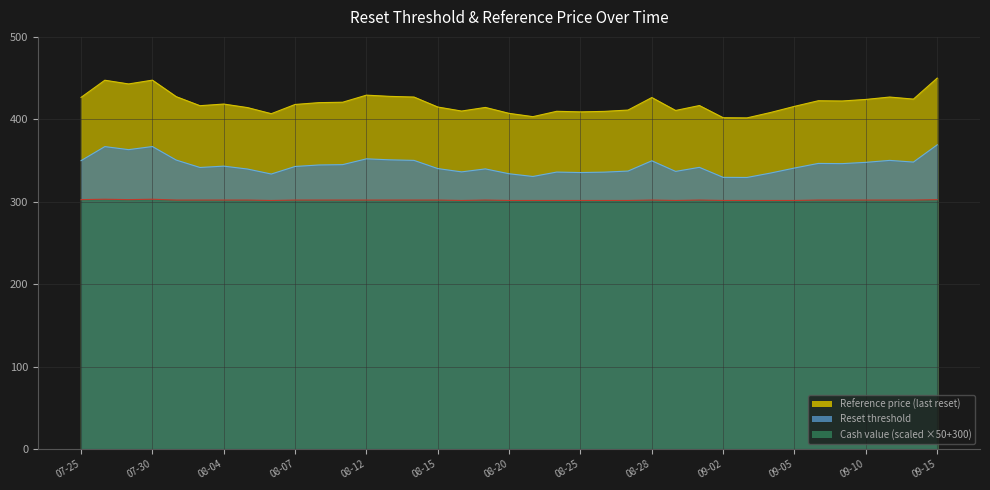

Where is the first local maximum for Cash value?

2025-07-28